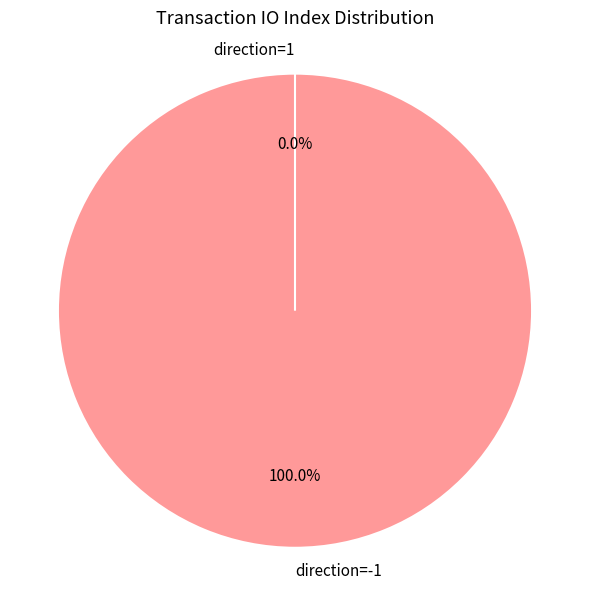

True or false: direction=1 accounts for 0% of the total.

True